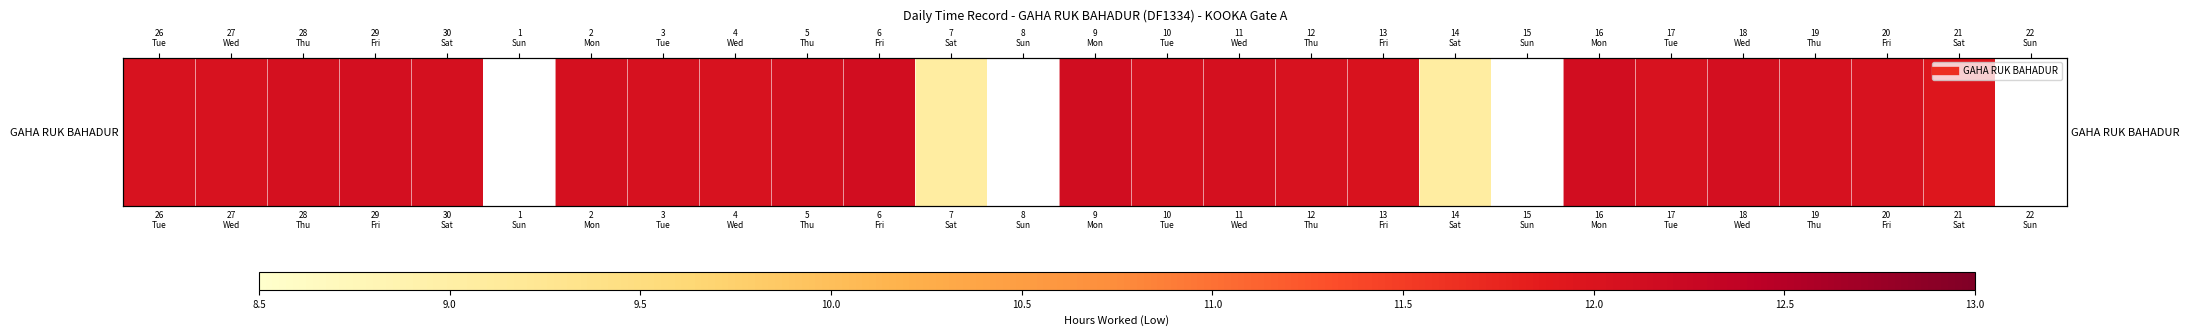

Approximately how many times larger is the value at 16
Mon compared to 27
Wed?

1.0